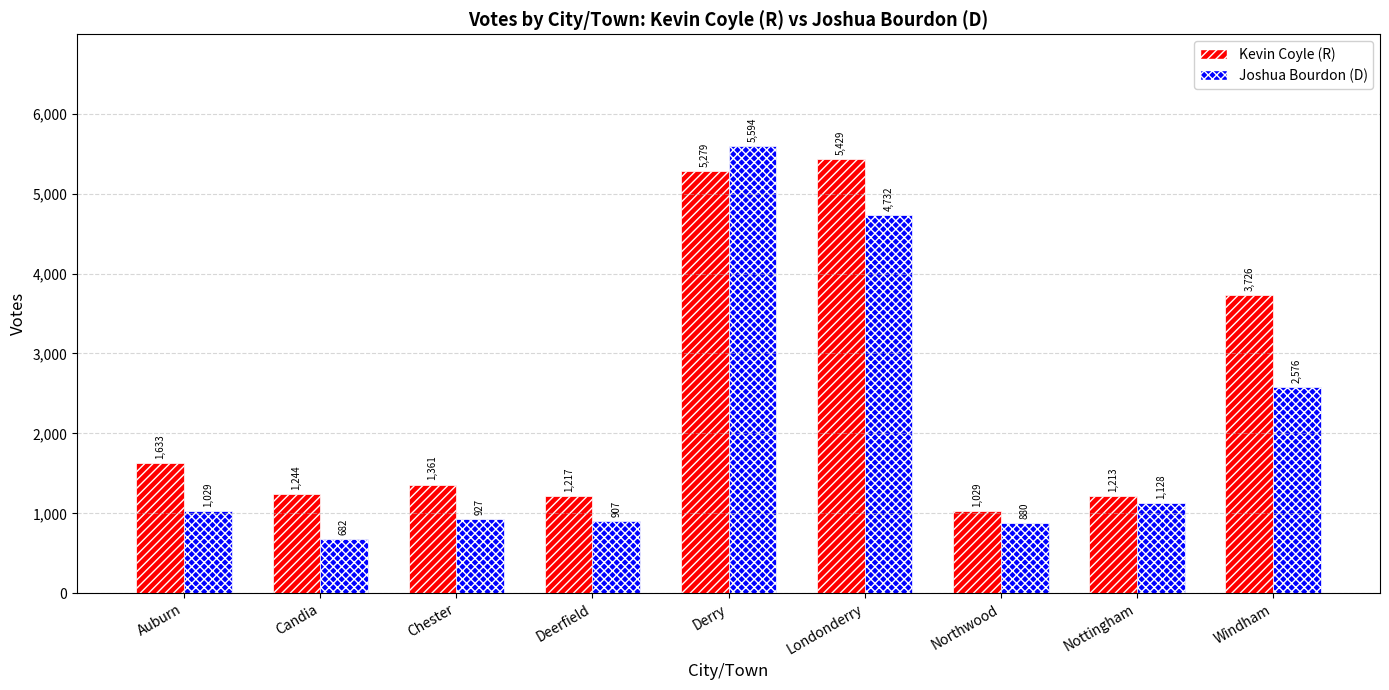

Reading left to right, list all the values displayed in this chart.

Kevin Coyle: 1633	1244	1361	1217	5279	5429	1029	1213	3726
Joshua Bourdon: 1029	682	927	907	5594	4732	880	1128	2576